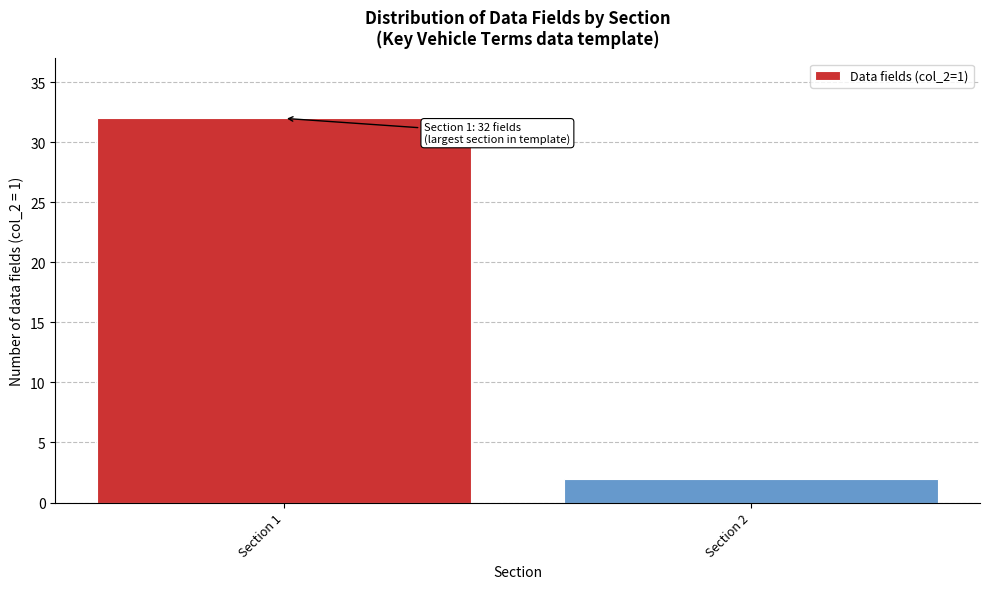

Reading left to right, extract all data points from this chart.

Section 1=32	Section 2=2